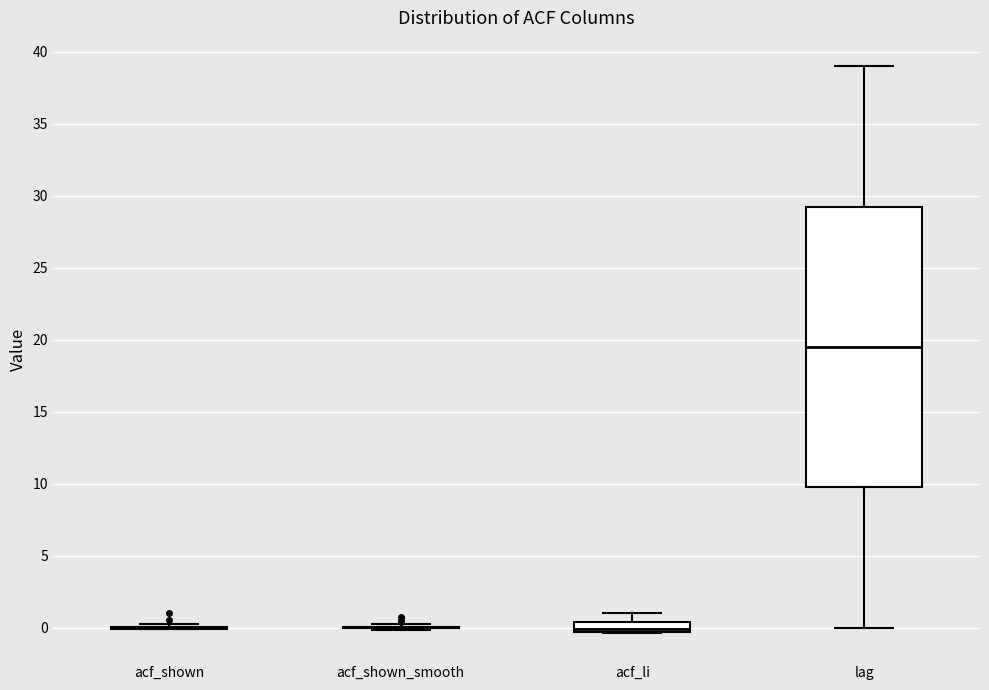

Where does the median line of the box for acf_li sit on the y-axis? The values are not printed on the chart, so give them approximately, as read against the axis.

0.0